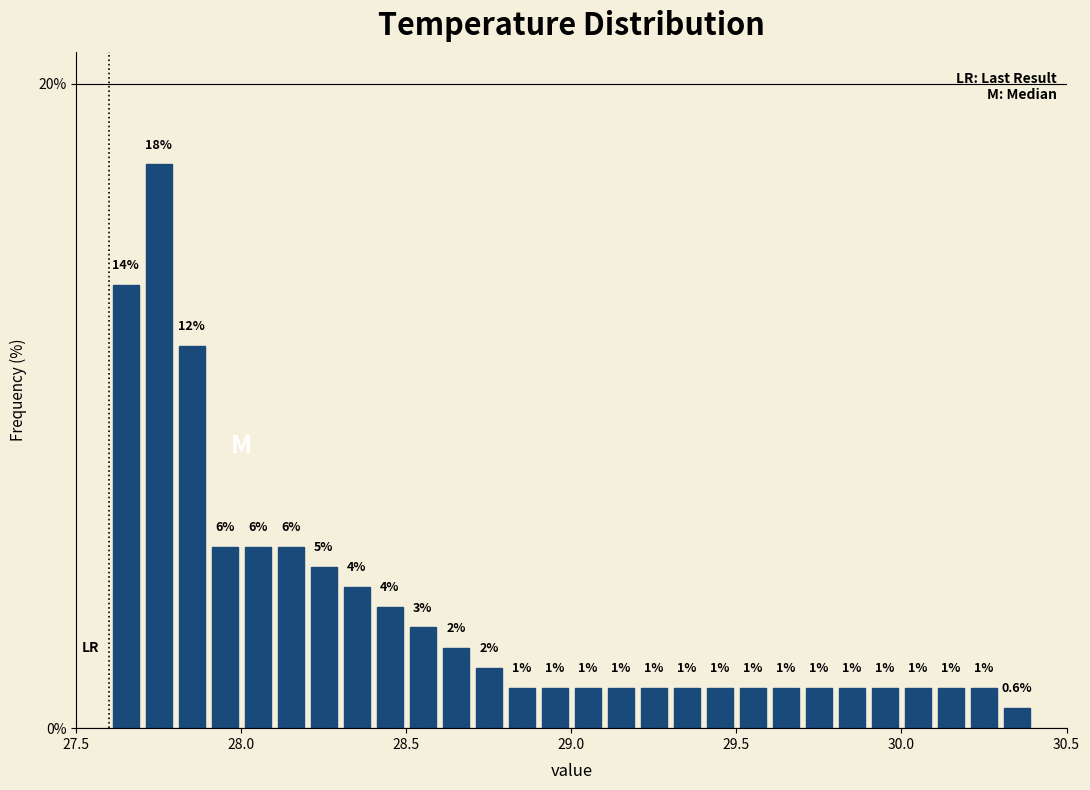

Around what value on the x-axis is the tallest bar? Give the approximate position of its centre, as read against the axis.

27.75